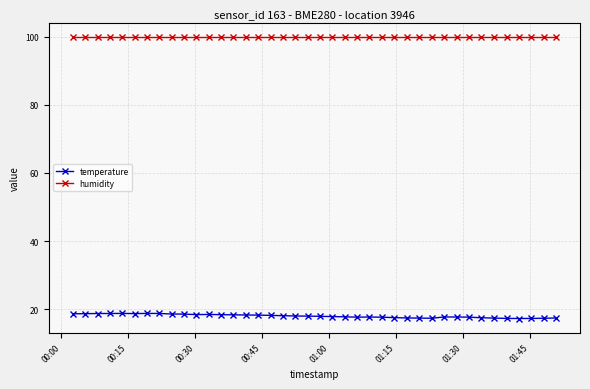

Which series has the largest total across all categories?

humidity